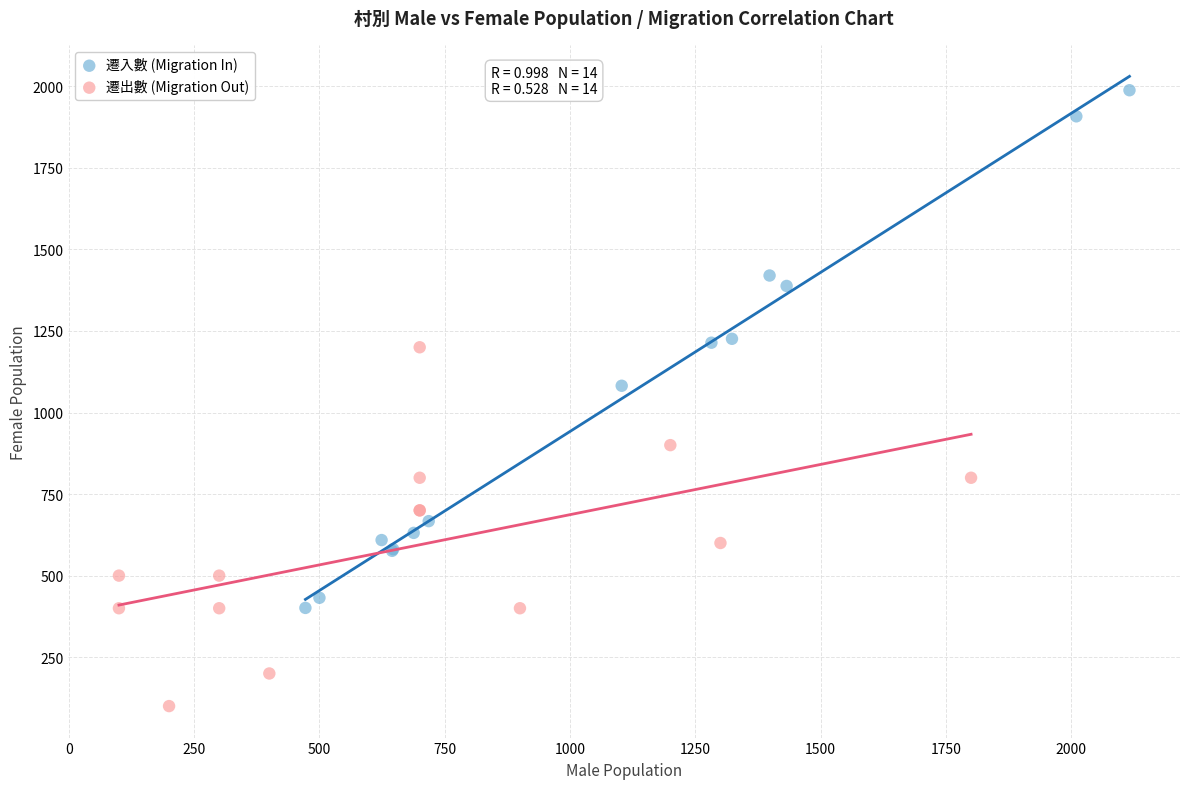

What are all the series names shown in the legend?

遷入數 (Migration In), 遷出數 (Migration Out)